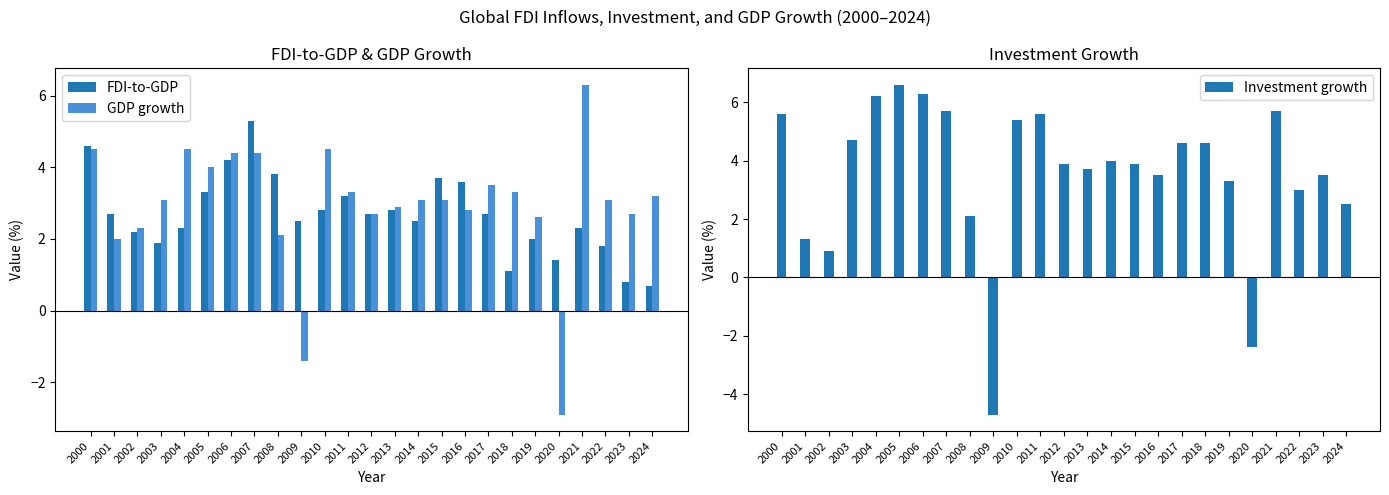

What is the total value across all series at 2007?

15.4